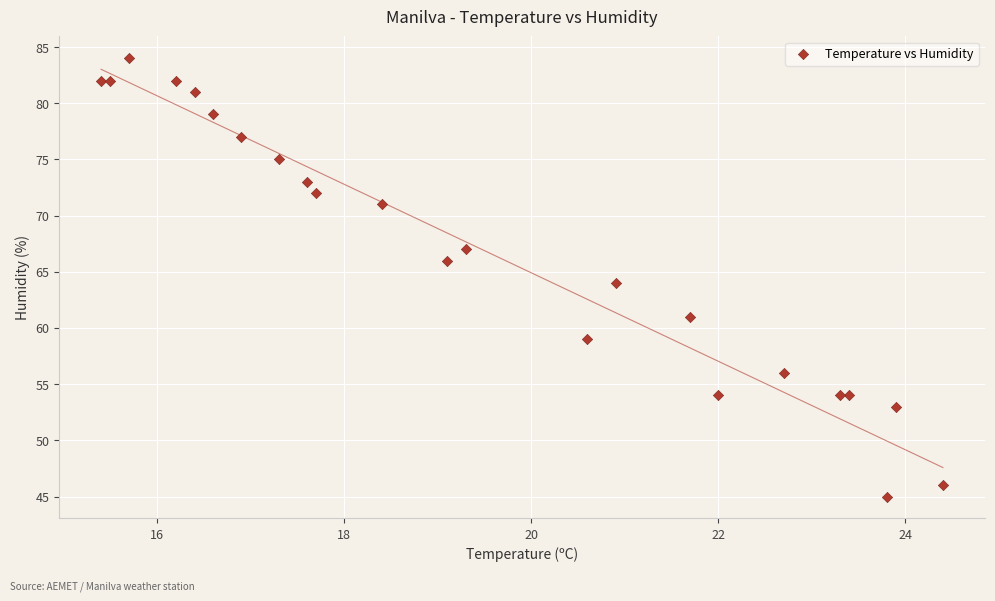

What is the range of Y values (max minus min)?

39